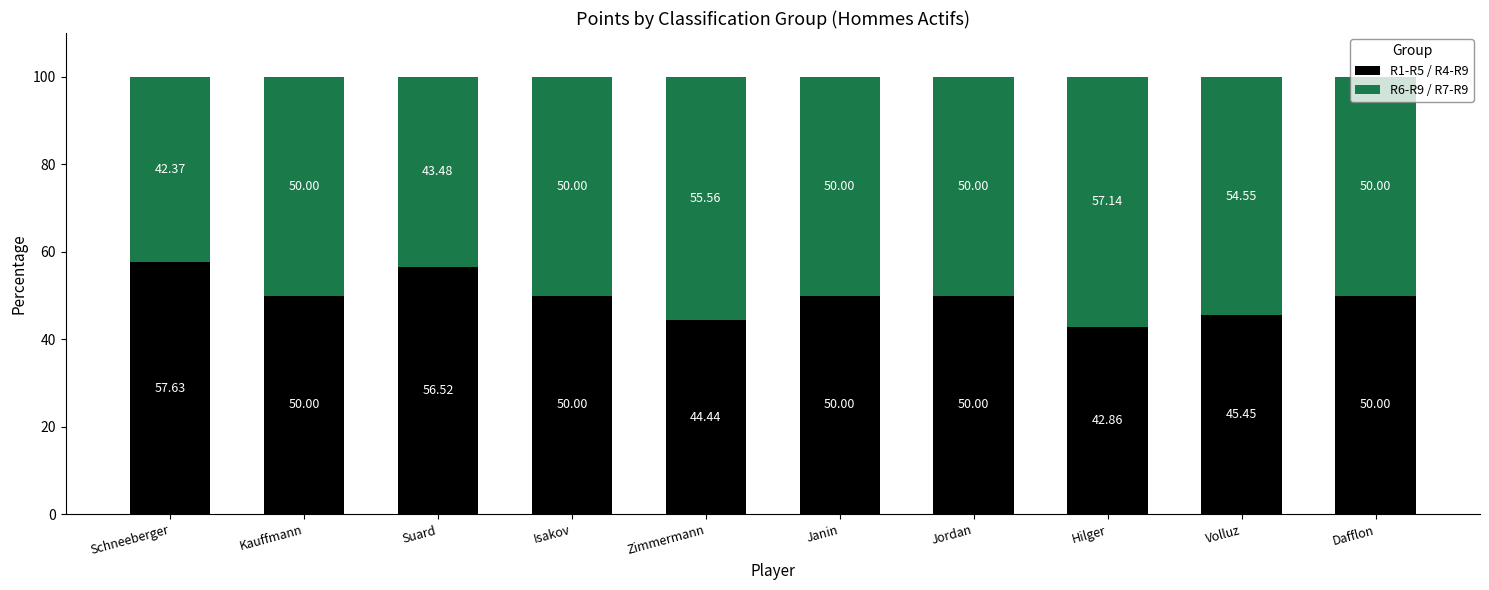

What is the difference between the R1-R5 / R4-R9 values at Zimmermann and Jordan?

5.6